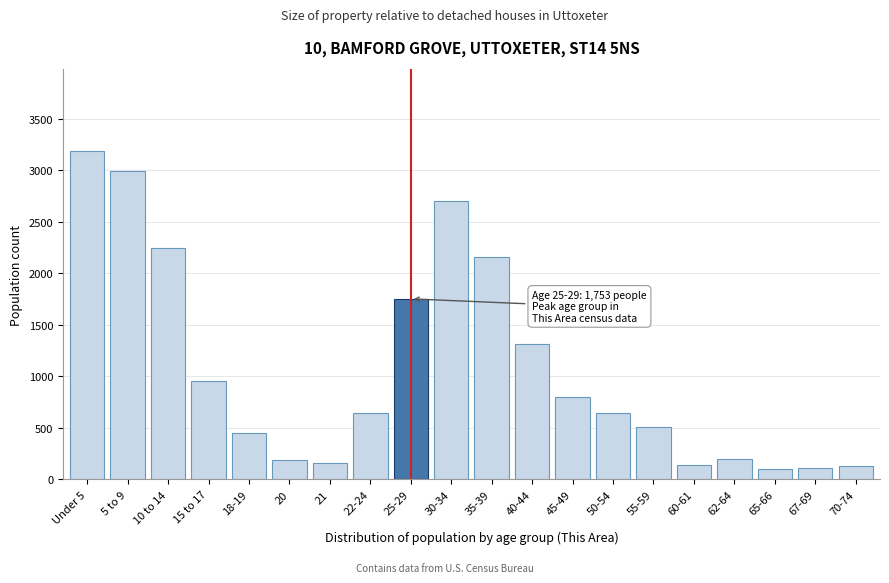

Is it true that the value at 25-29 is 419?

False